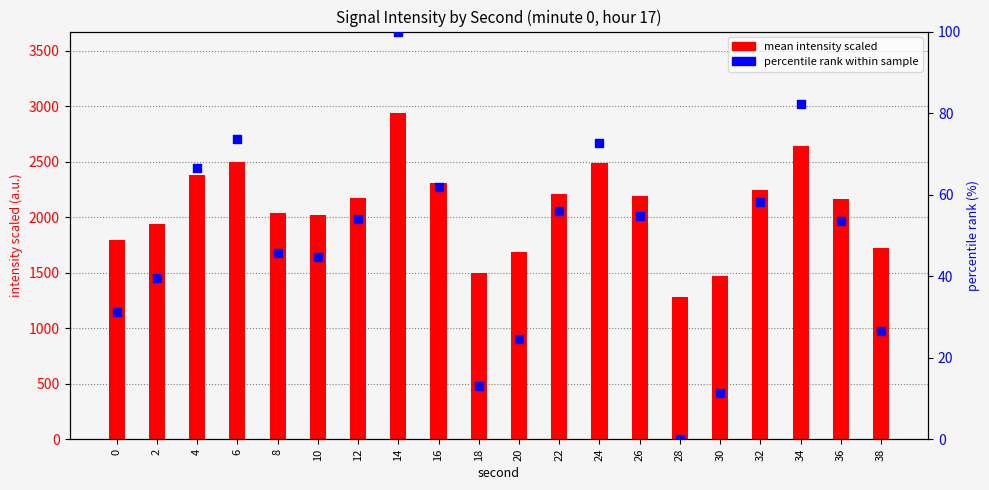

At how many categories does at least one series exceed 2903?

1